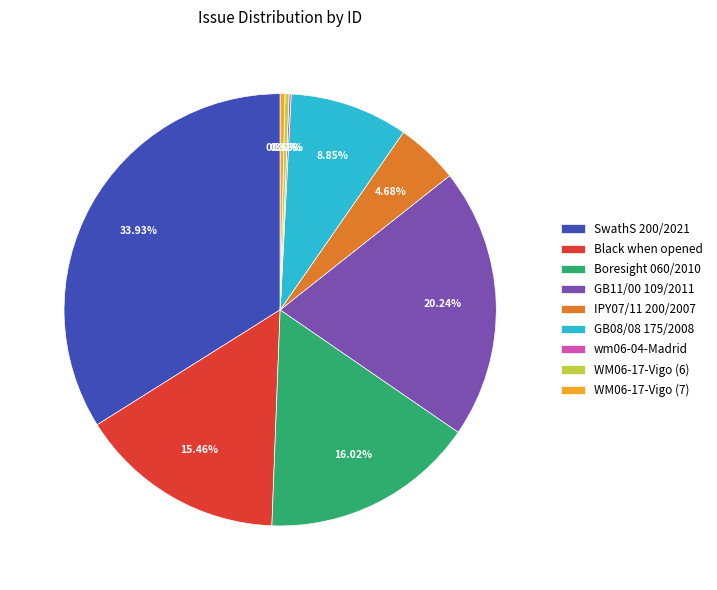

Do IPY07/11 200/2007 and WM06-17-Vigo (6) together represent more than half of the pie?

No